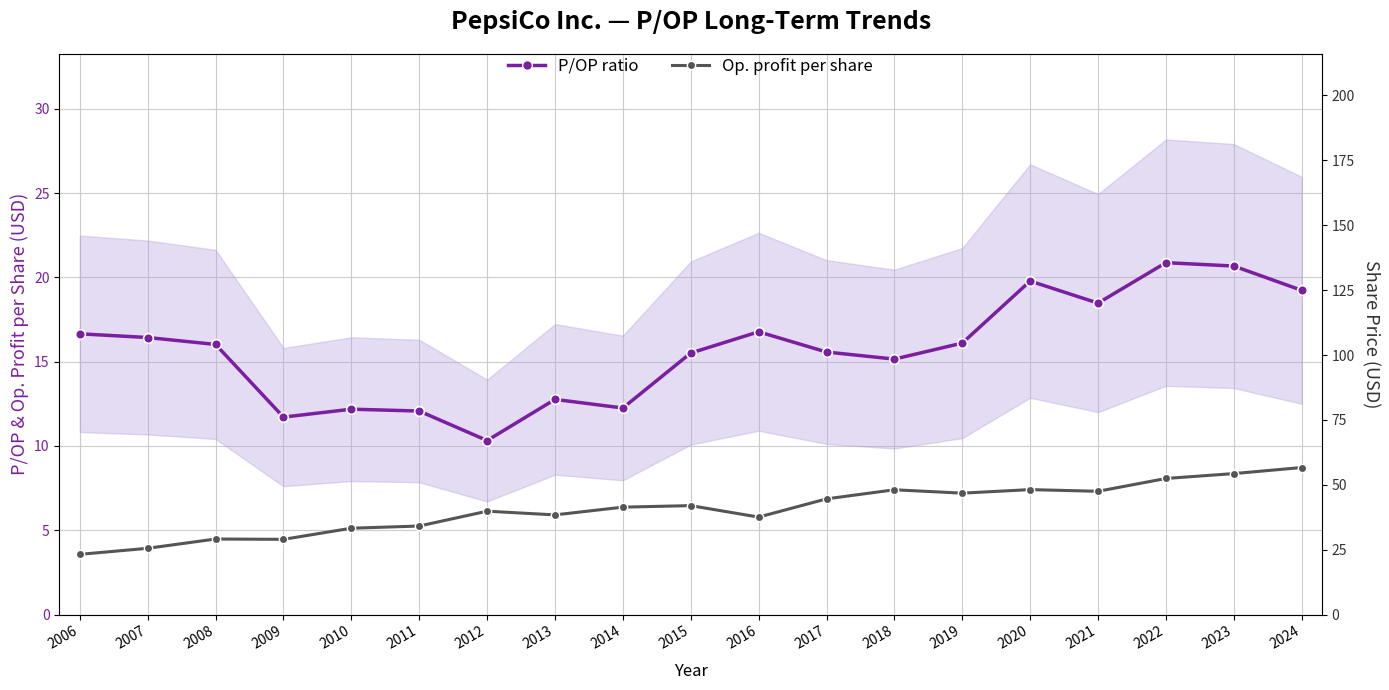

What is the value of the Operating profit per share point at the 13th from the left?

7.4